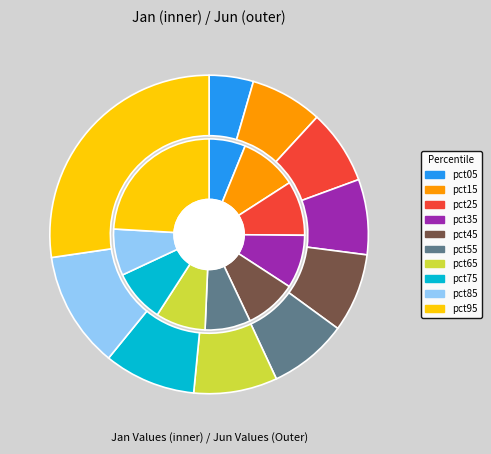

To the nearest percent, what portion does 6 represent?

8%